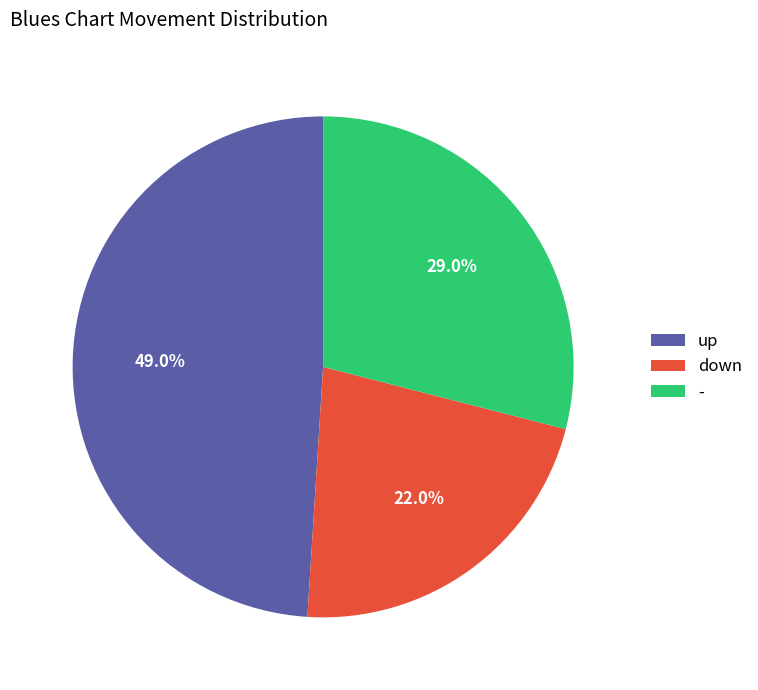

Rank the categories by value from highest to lowest.

up, -, down